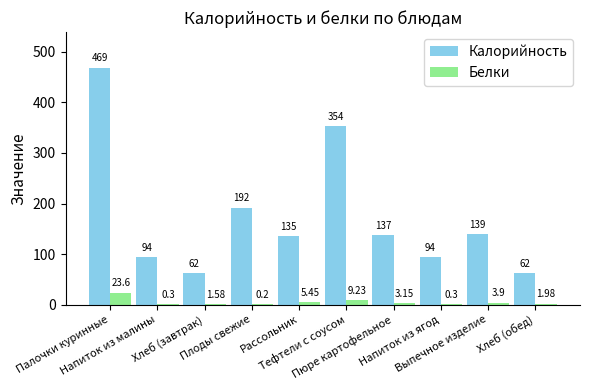

Is it true that Калорийность equals 139.0 at Выпечное изделие?

True